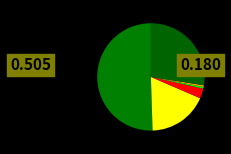

How many slices are in this pie chart?

6